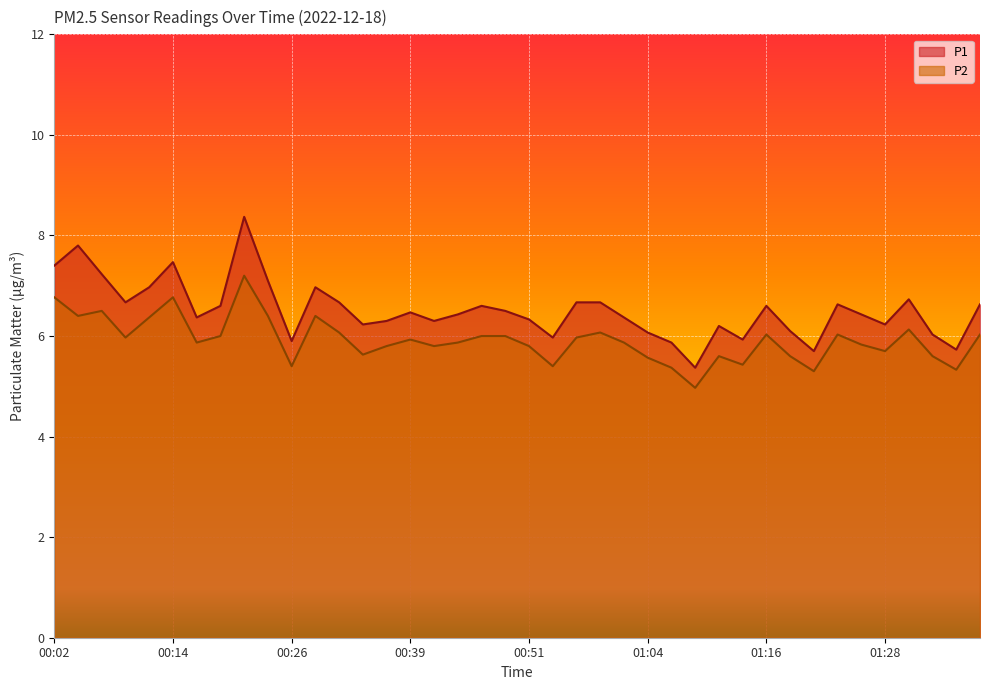

What position from the left is 00:04?

2